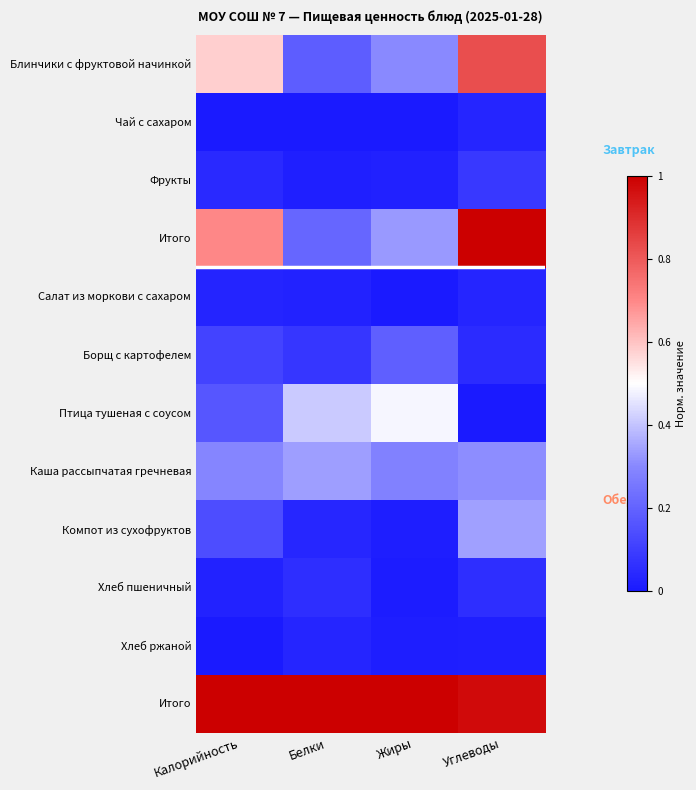

Which has a higher value, Жиры or Углеводы?

Углеводы